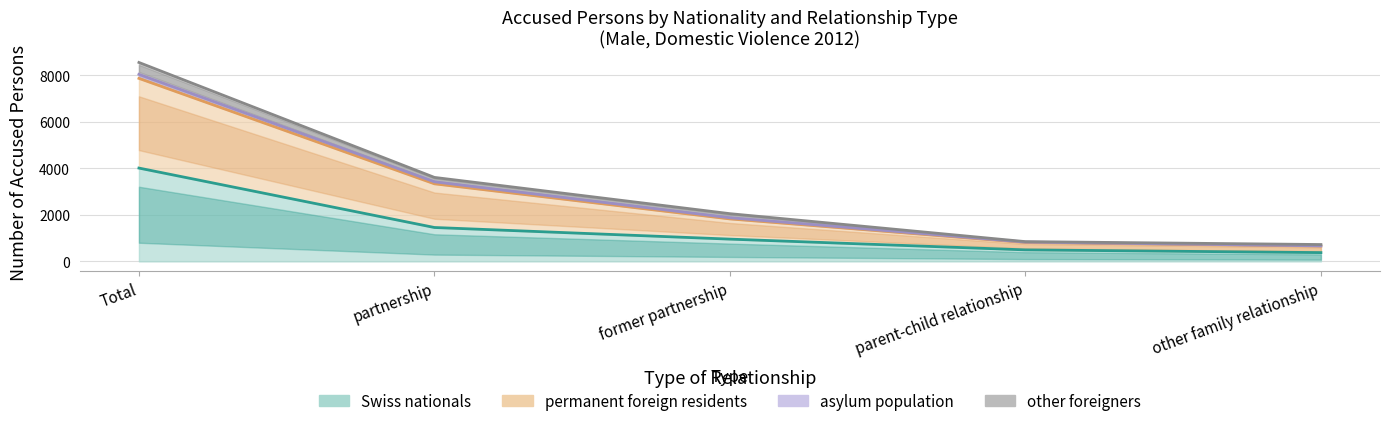

List the labels in order of other foreigners value, largest first.

Total, partnership, former partnership, parent-child relationship, other family relationship